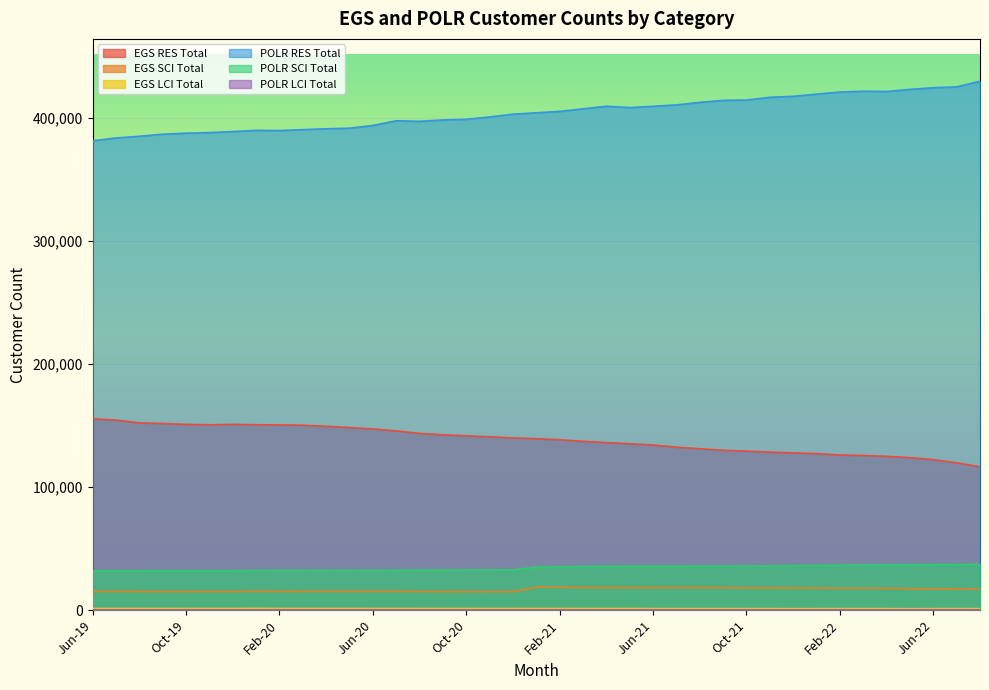

True or false: EGS SCI Total has more than 2 points higher than both neighbors.

True